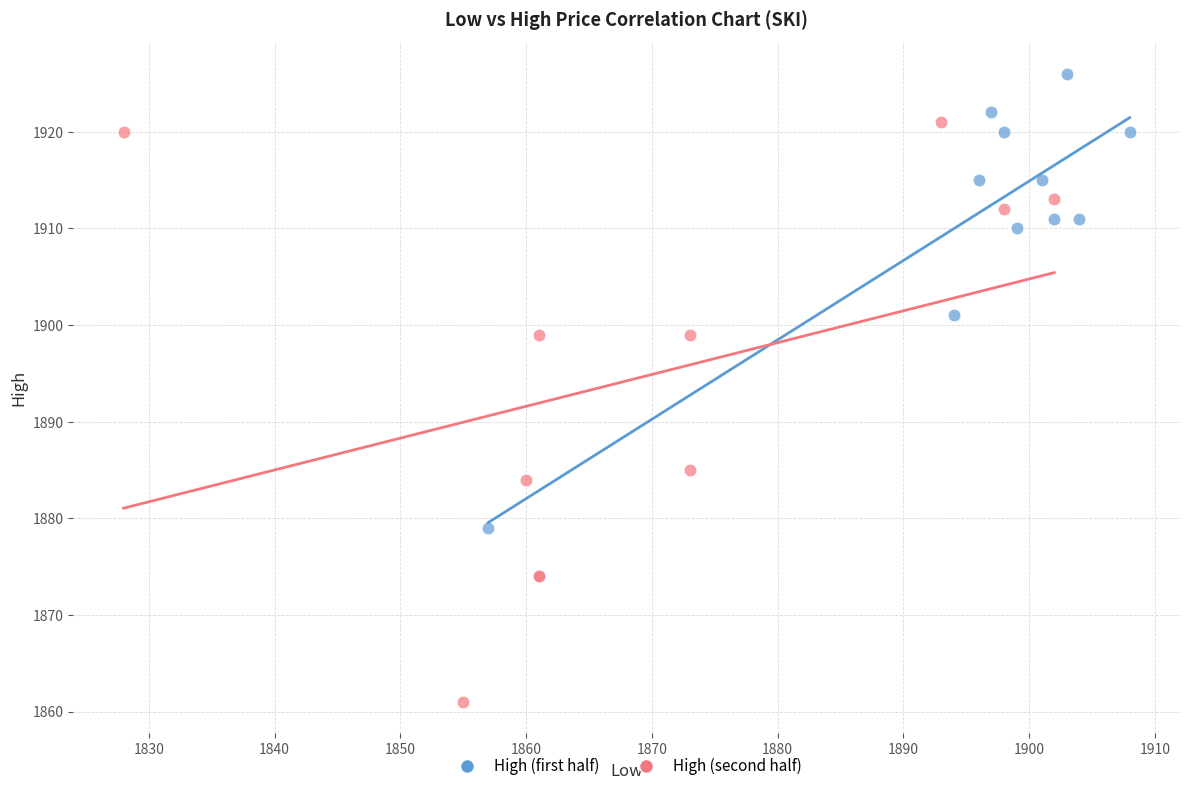

Which series reaches the maximum Y coordinate?

High (first half)